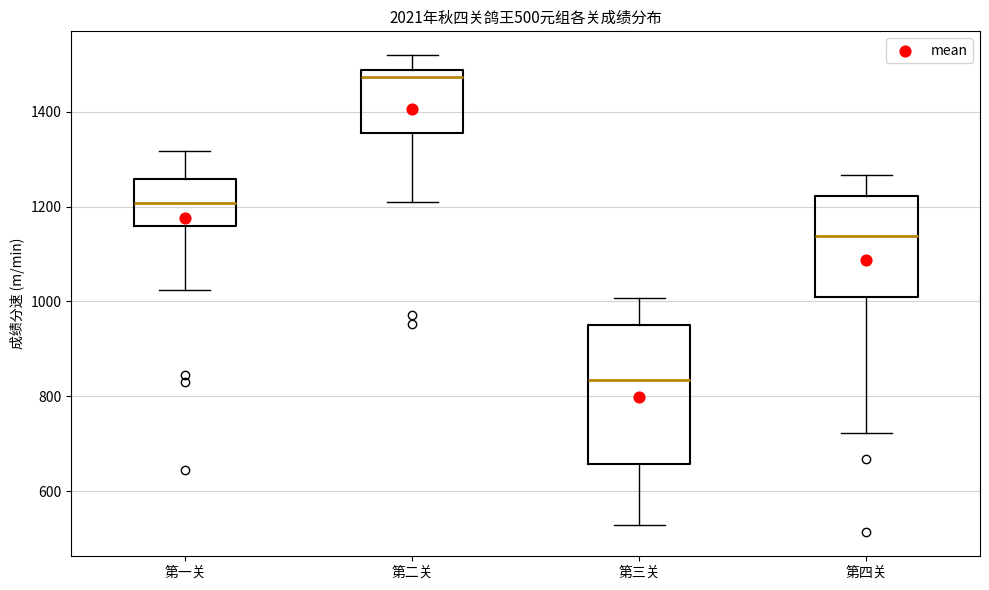

Which box has the highest median line?

第二关